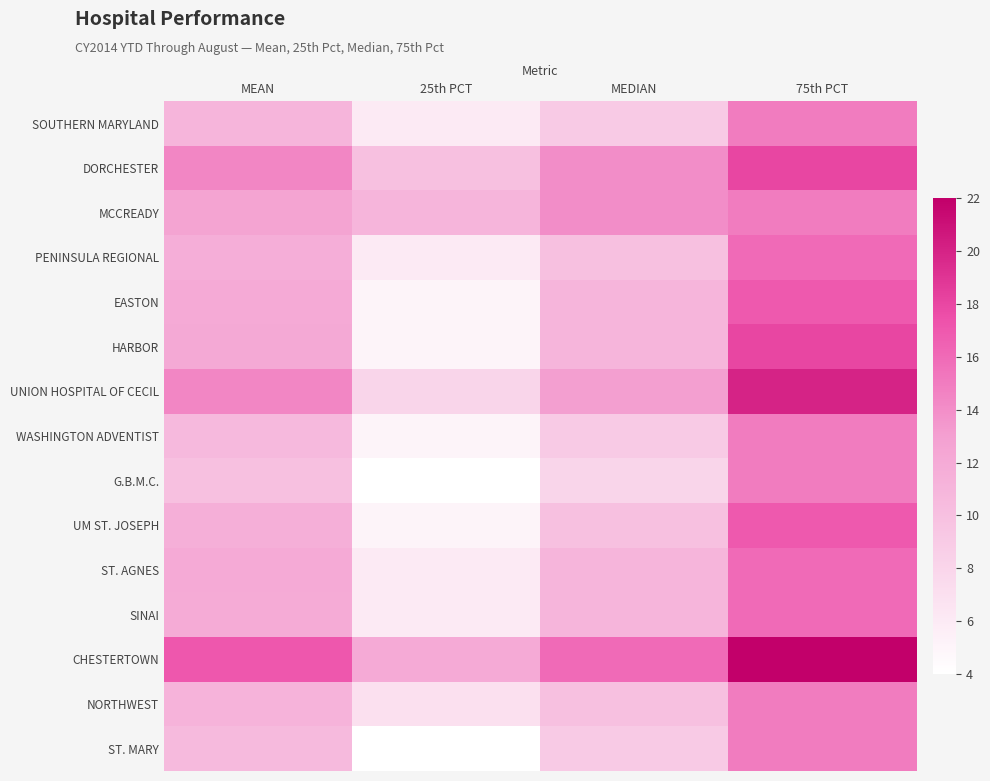

Reading left to right, what are all the values shown in this chart?

SOUTHERN MARYLAND: MEAN=11.0	25th PCT=6.0	MEDIAN=9.0	75th PCT=15.0
DORCHESTER: MEAN=14.5	25th PCT=10.0	MEDIAN=14.0	75th PCT=18.0
MCCREADY: MEAN=12.6	25th PCT=11.0	MEDIAN=14.0	75th PCT=15.0
PENINSULA REGIONAL: MEAN=11.6	25th PCT=6.0	MEDIAN=10.0	75th PCT=16.0
EASTON: MEAN=12.0	25th PCT=5.0	MEDIAN=11.0	75th PCT=17.0
HARBOR: MEAN=12.2	25th PCT=5.0	MEDIAN=11.0	75th PCT=18.0
UNION HOSPITAL OF CECIL: MEAN=14.4	25th PCT=8.0	MEDIAN=13.0	75th PCT=20.0
WASHINGTON ADVENTIST: MEAN=10.6	25th PCT=5.0	MEDIAN=9.0	75th PCT=15.0
G.B.M.C.: MEAN=9.9	25th PCT=4.0	MEDIAN=8.0	75th PCT=15.0
UM ST. JOSEPH: MEAN=11.6	25th PCT=5.0	MEDIAN=10.0	75th PCT=17.0
ST. AGNES: MEAN=12.0	25th PCT=6.0	MEDIAN=11.0	75th PCT=16.0
SINAI: MEAN=11.9	25th PCT=6.0	MEDIAN=11.0	75th PCT=16.0
CHESTERTOWN: MEAN=17.1	25th PCT=12.0	MEDIAN=16.0	75th PCT=22.0
NORTHWEST: MEAN=11.2	25th PCT=7.0	MEDIAN=10.0	75th PCT=15.0
ST. MARY: MEAN=10.5	25th PCT=4.0	MEDIAN=9.0	75th PCT=15.0